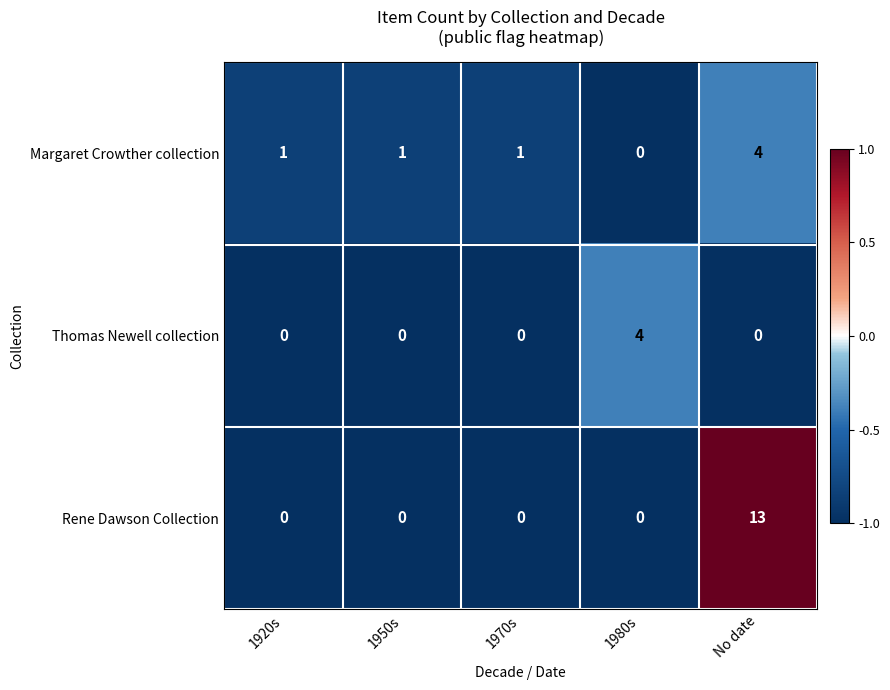

How many categories are shown in the chart?

5